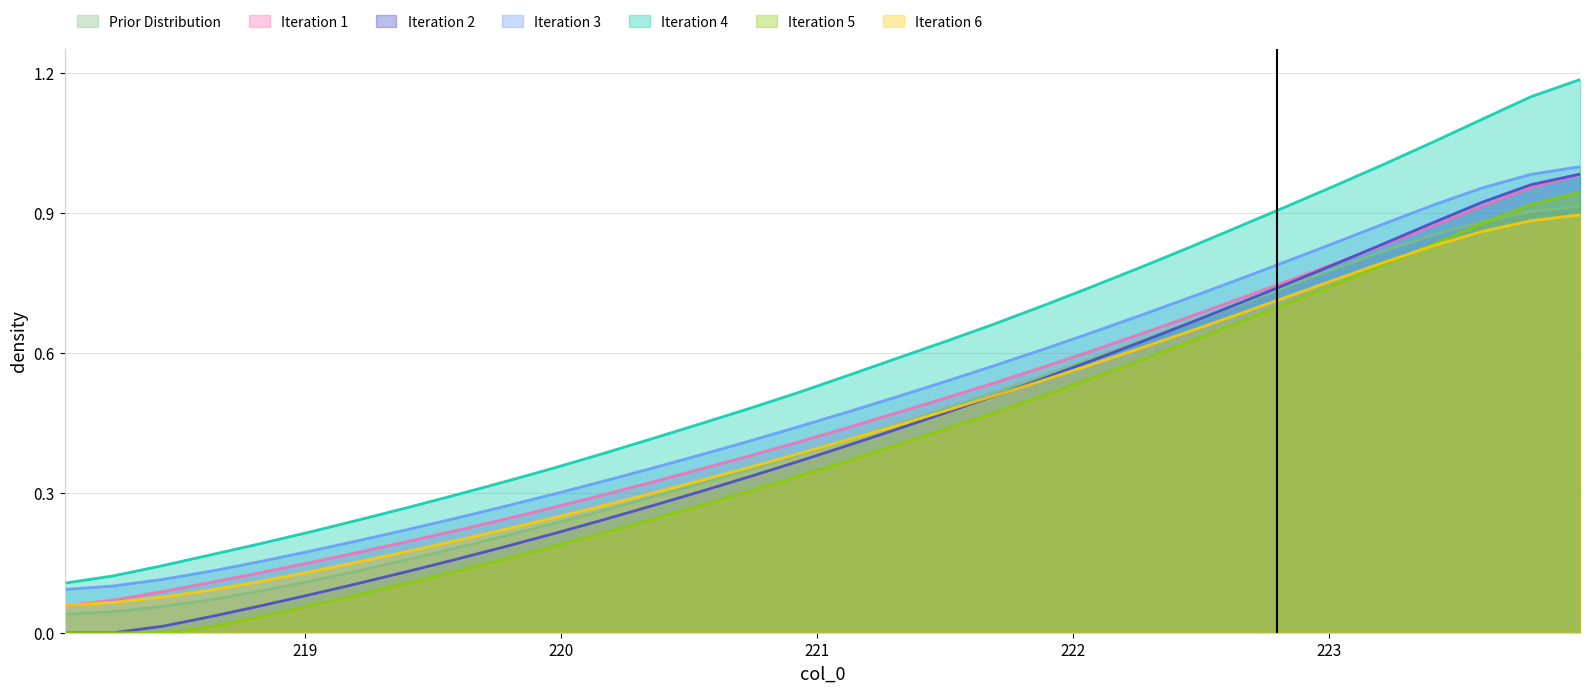

Which series has the largest total across all categories?

Iteration 4